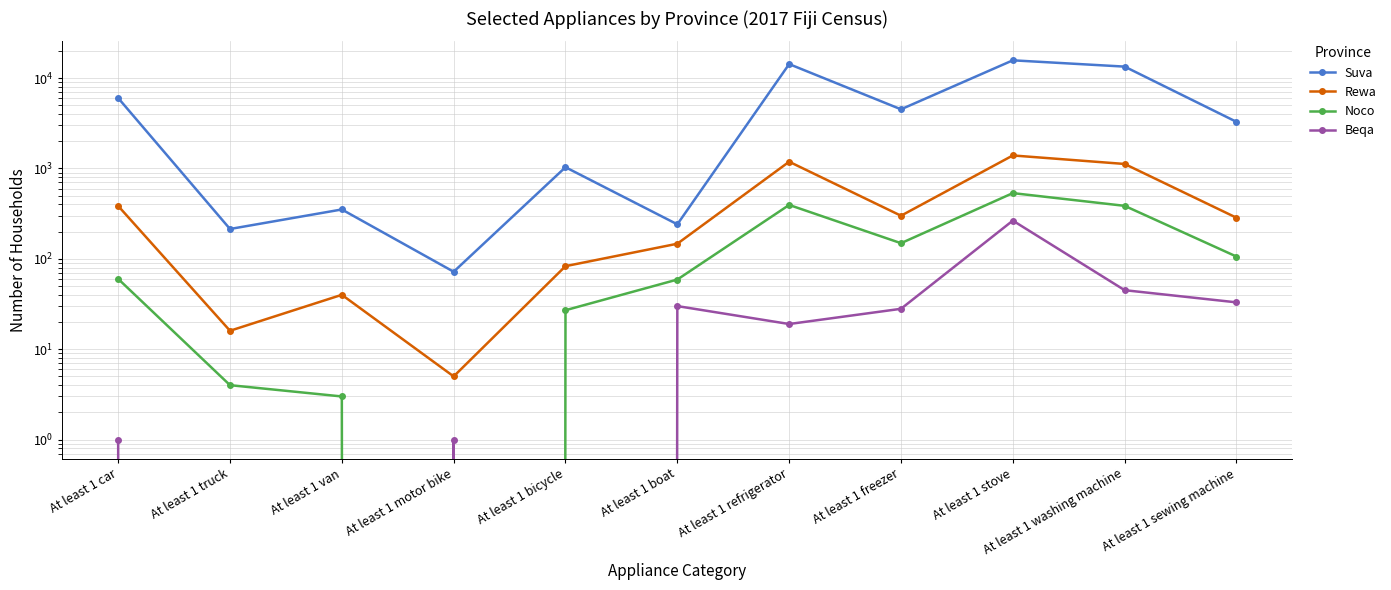

What is the value of the Beqa point at the 6th from the left?

30